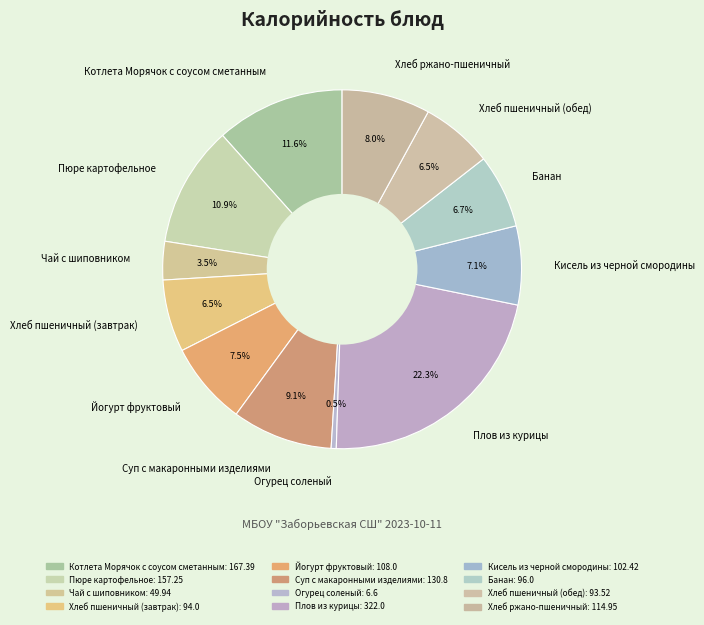

What portion of the pie excludes Хлеб пшеничный (завтрак)?

93.5%